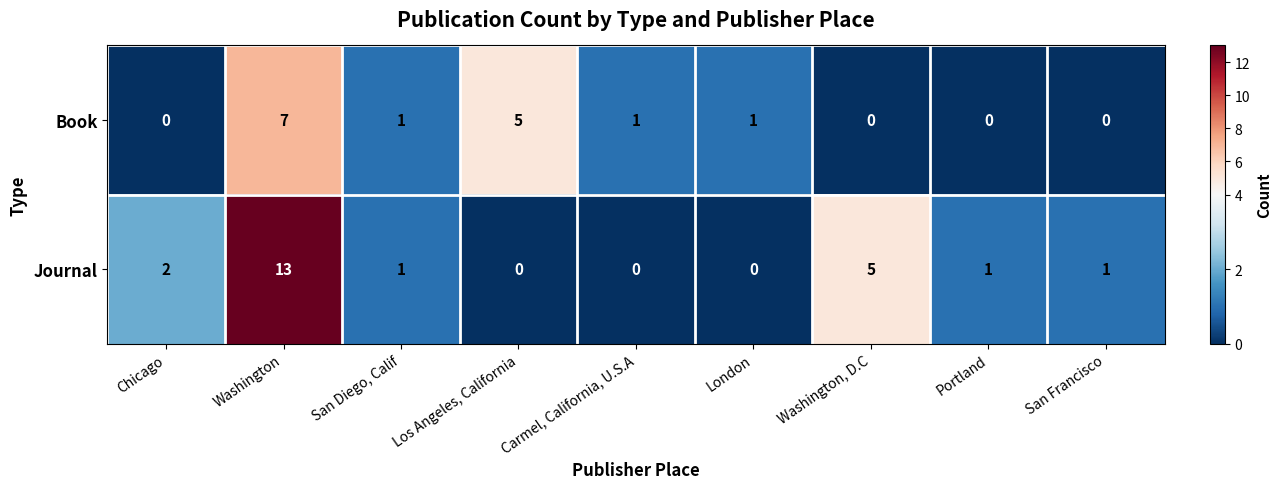

What is the maximum value shown in the chart?

13